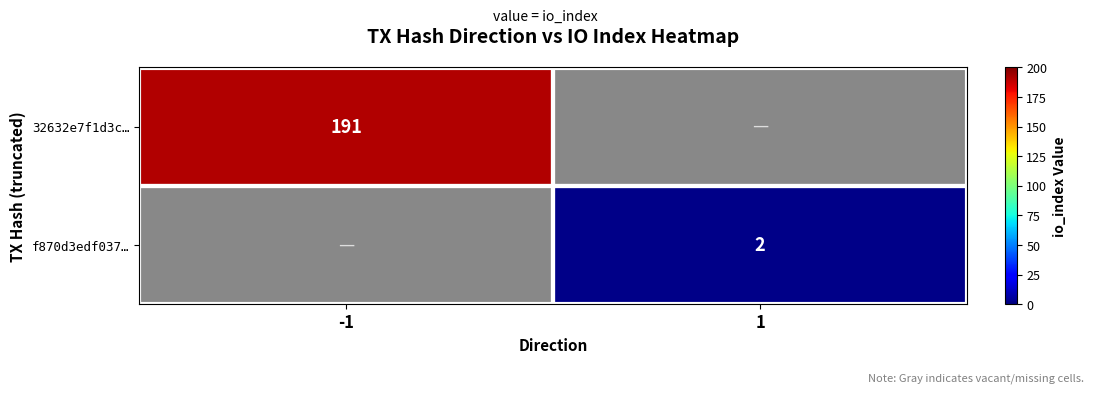

True or false: f870d3edf037… has a value of 3 at 1.

False